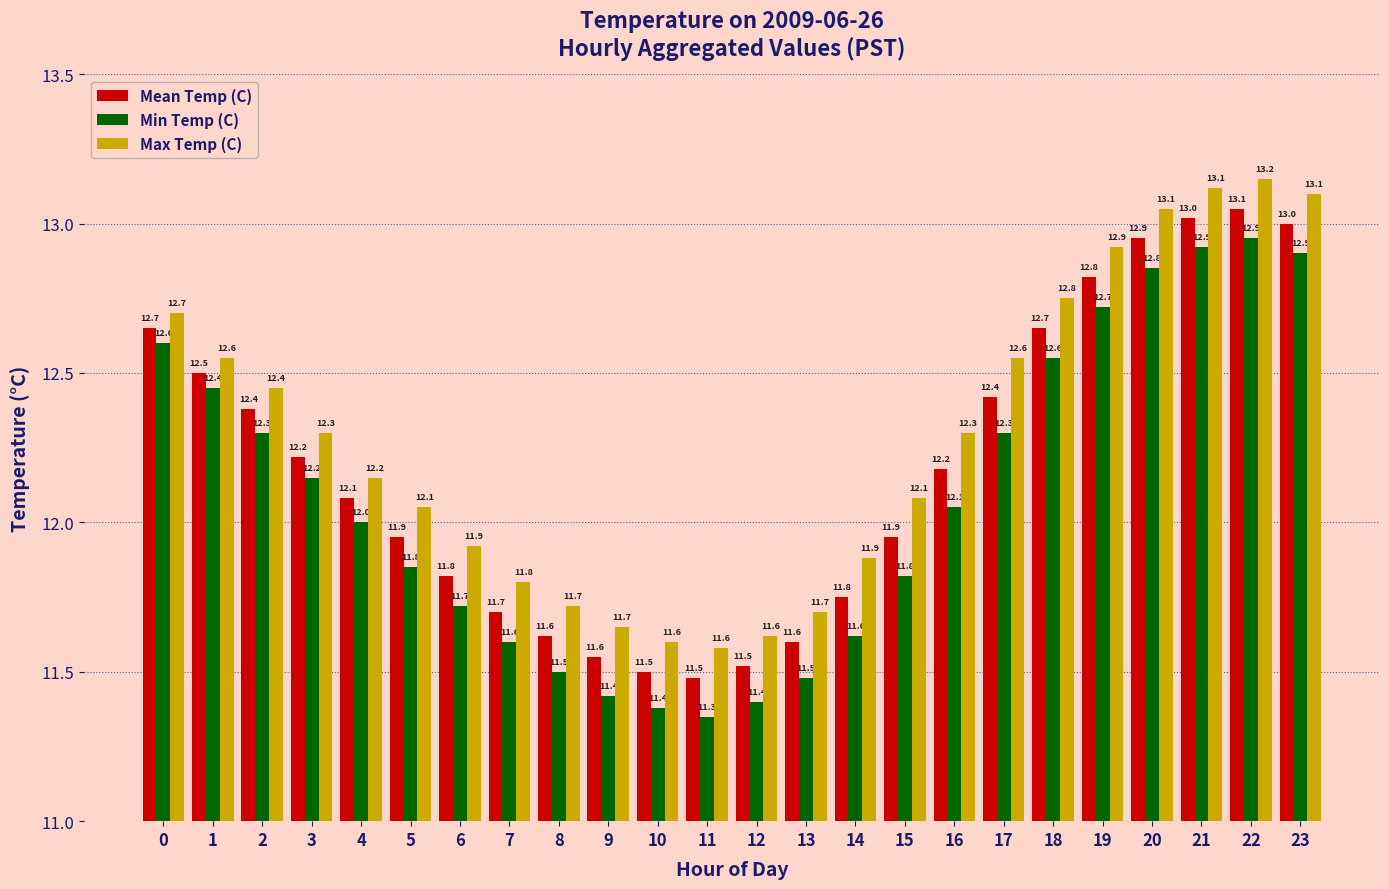

What is the difference between the maximum and minimum values in the Mean Temp (C) series?

1.6